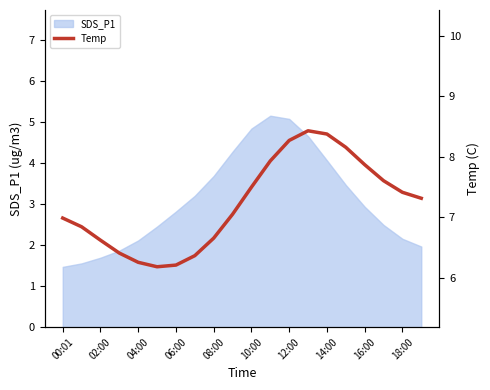

True or false: SDS_P1 has a value of 0.9 at 08:00.

False